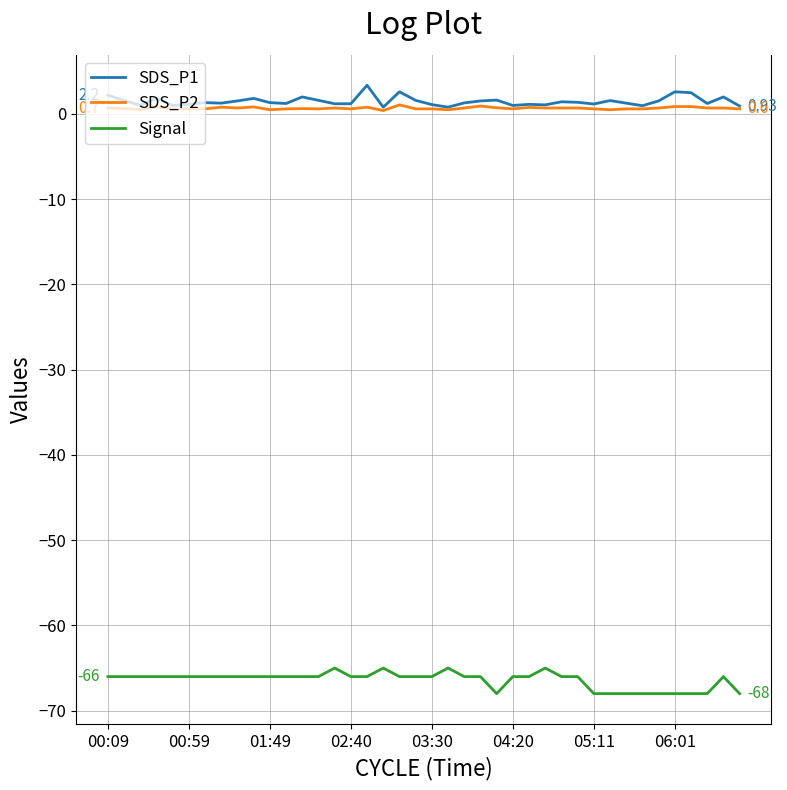

Which series has the largest range (max minus min)?

Signal